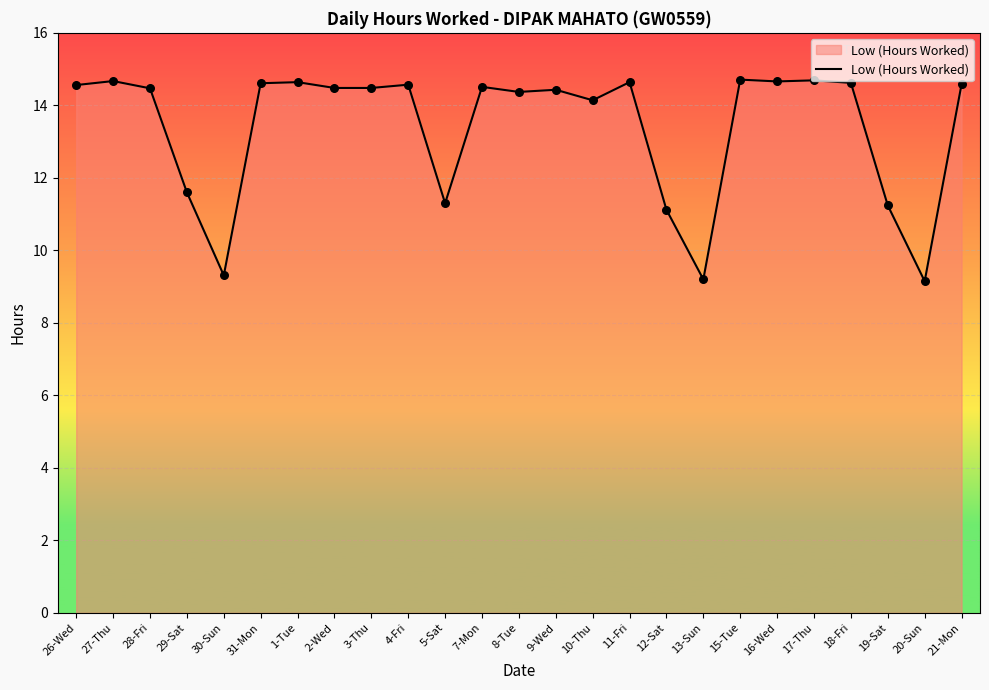

Which has a higher value, 8-Tue or 18-Fri?

18-Fri